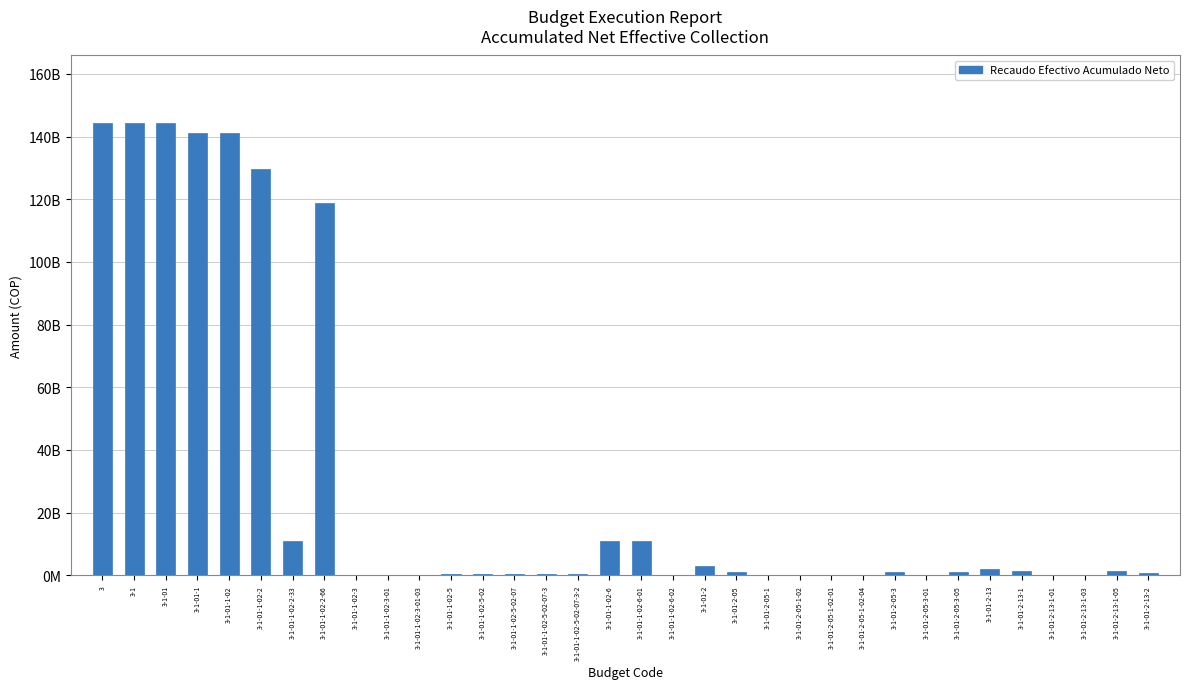

Are the bars horizontal?

No